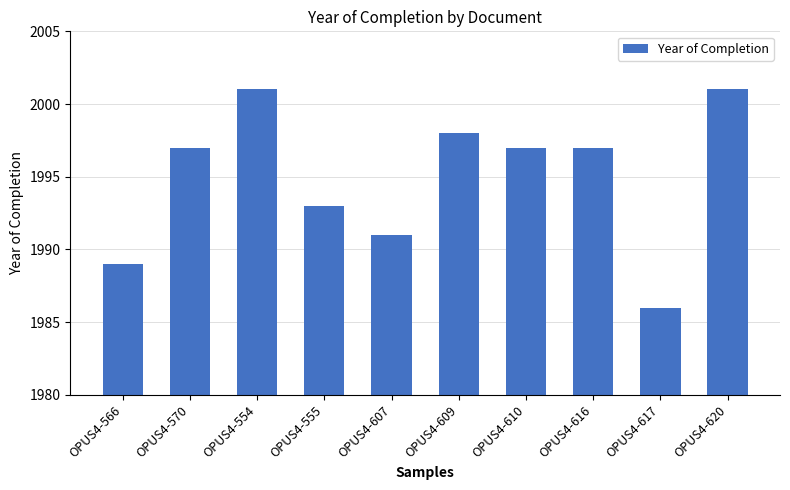

Between OPUS4-555 and OPUS4-617, which is larger?

OPUS4-555